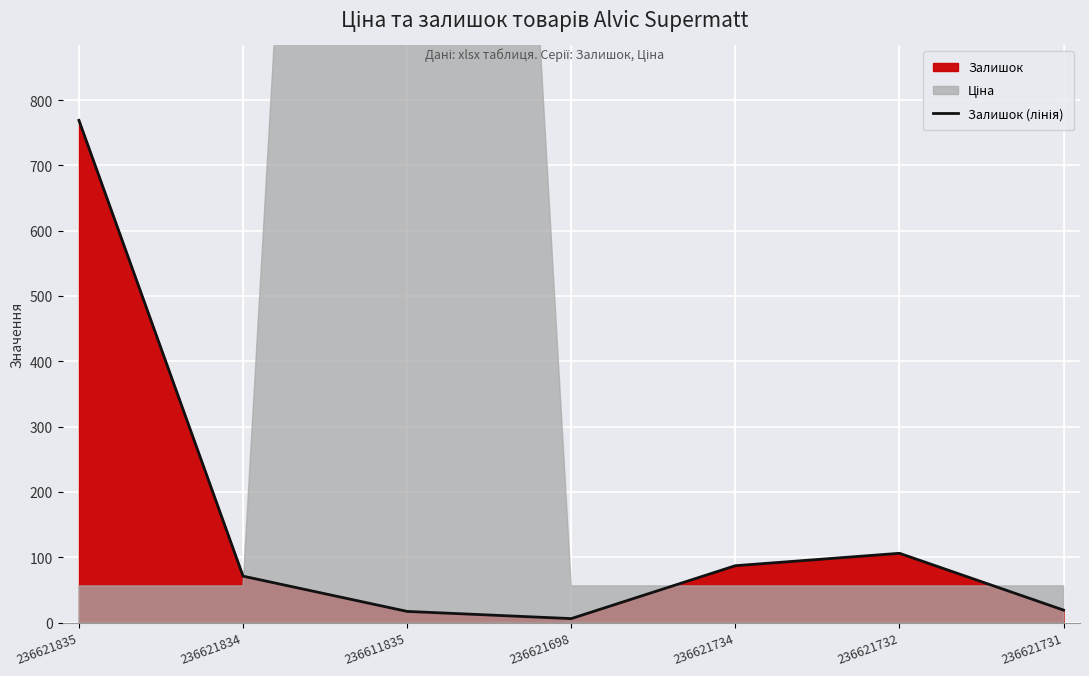

What is the change in value from 236621834 to 236621698?

-65